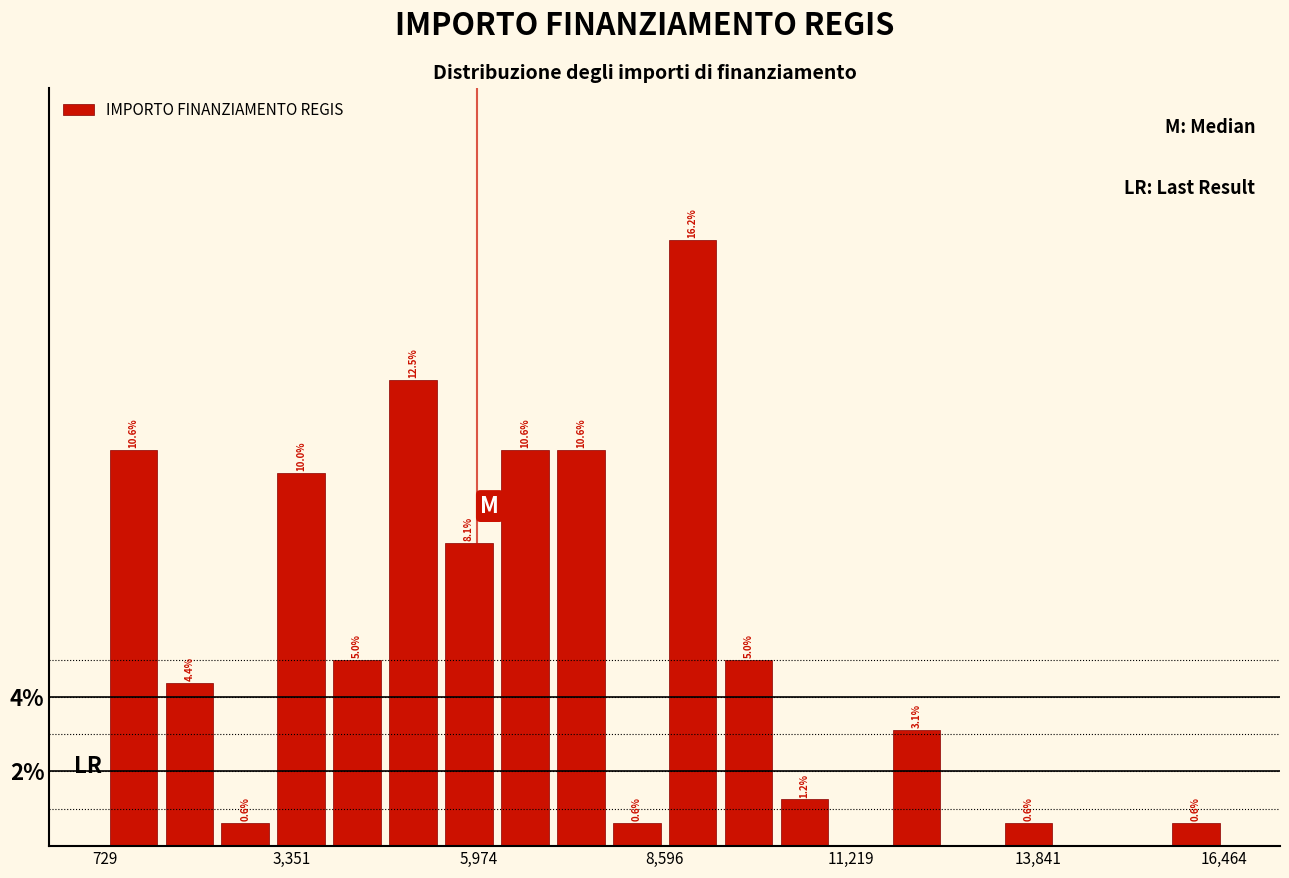

Around what value on the x-axis is the tallest bar? Give the approximate position of its centre, as read against the axis.

9000